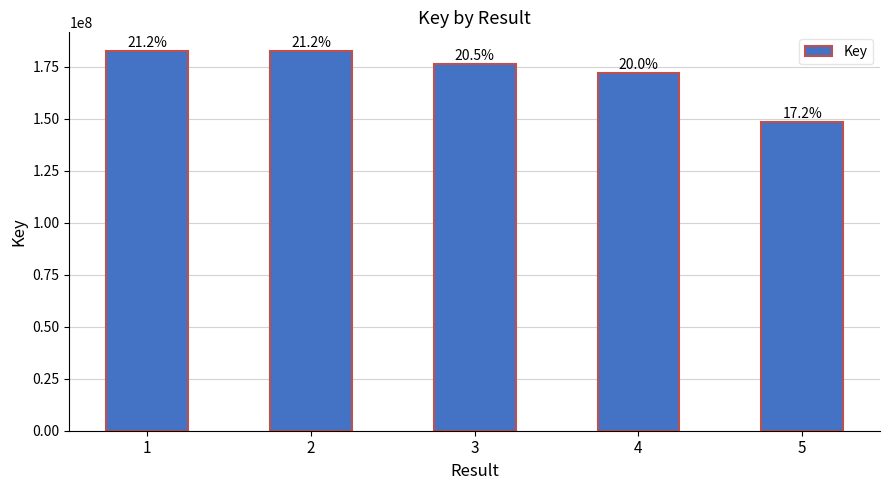

What is the sum of the values at 4 and 3?

348387438